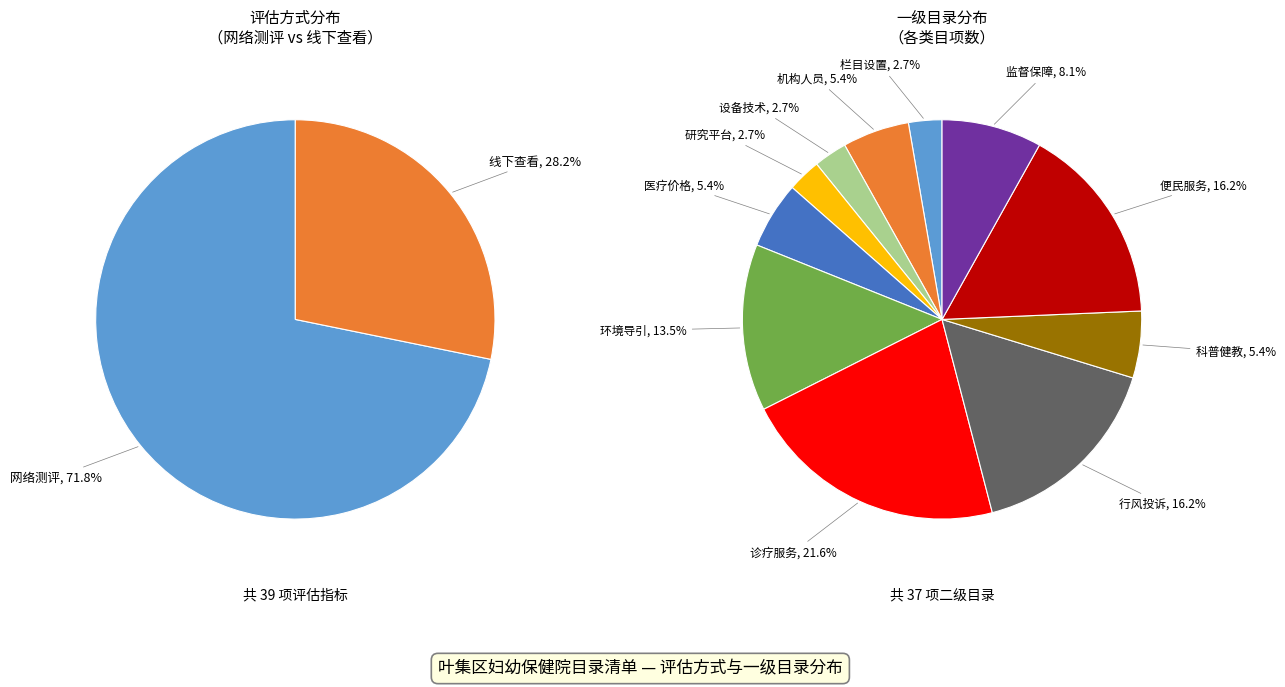

Combined, what portion of the pie is 网络测评 and 线下查看?

100.0%